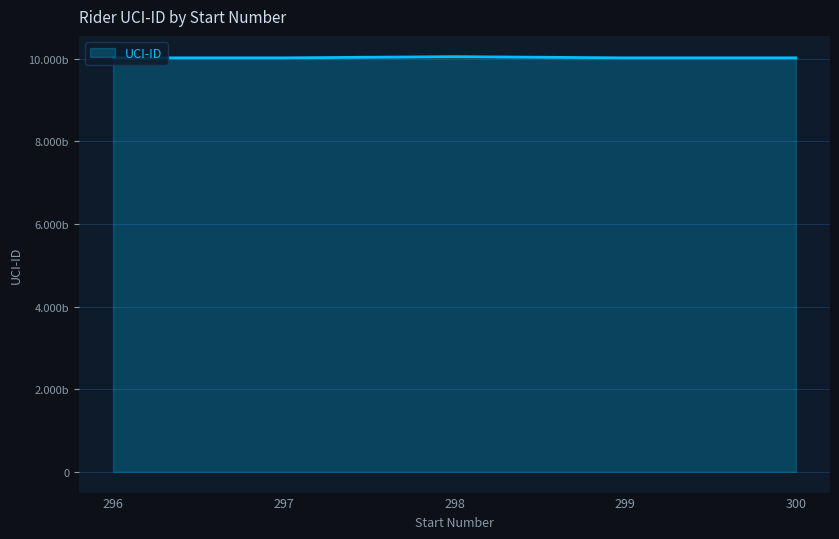

At which category does the data reach its first local peak?

298